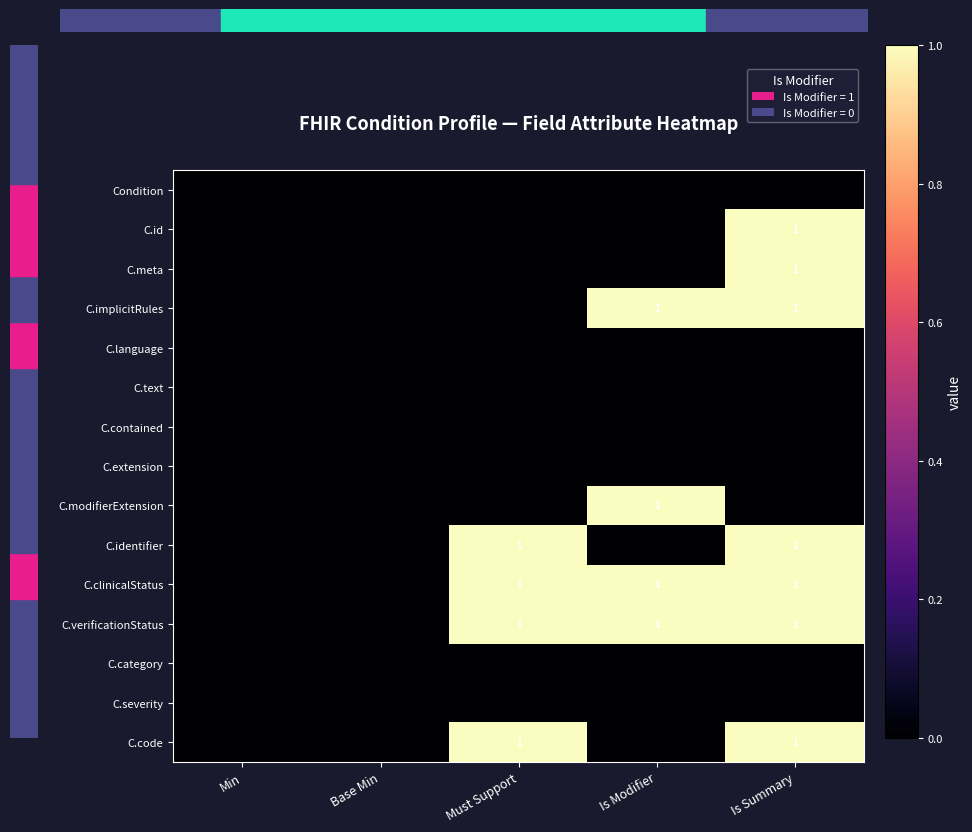

At how many categories does at least one series exceed 0?

3